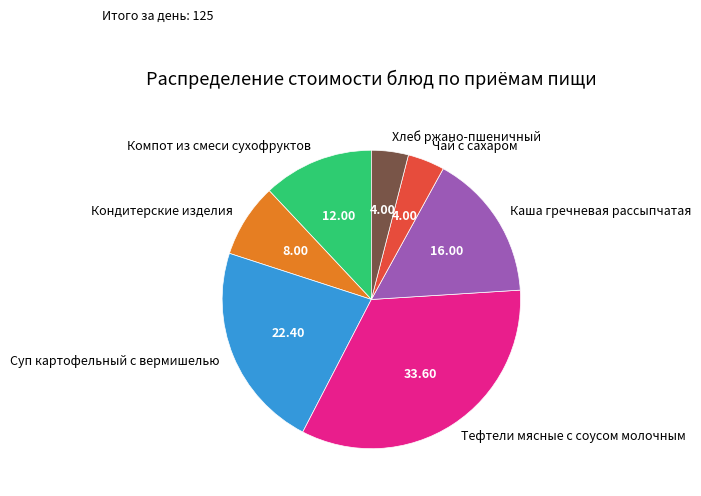

Between Чай с сахаром and Суп картофельный с вермишелью, which is larger?

Суп картофельный с вермишелью